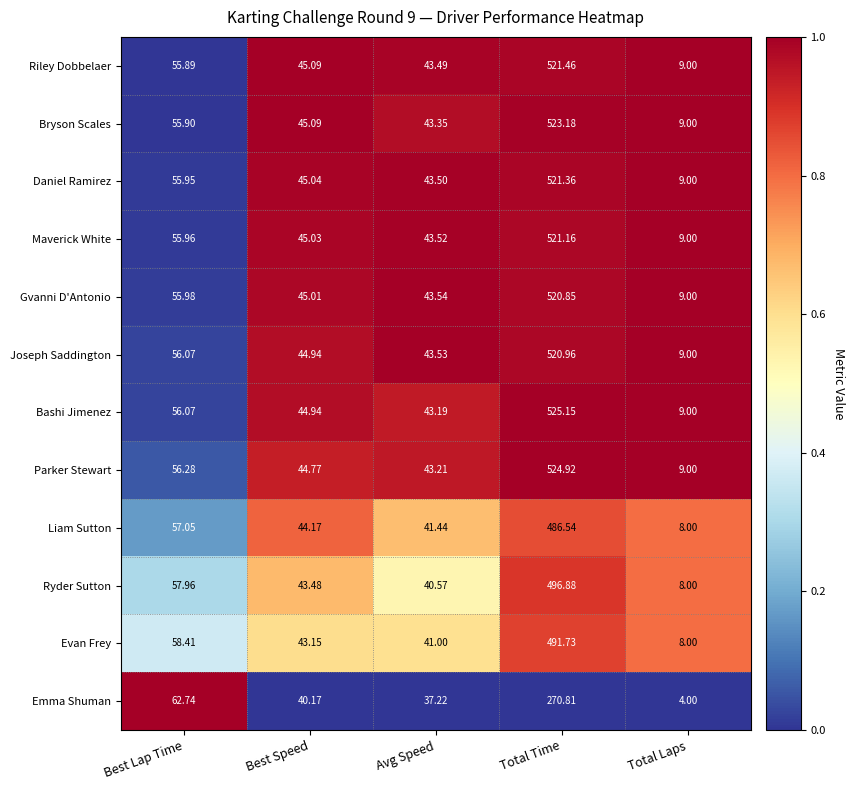

Rank the categories by Parker Stewart value from lowest to highest.

Total Laps, Avg Speed, Best Speed, Best Lap Time, Total Time